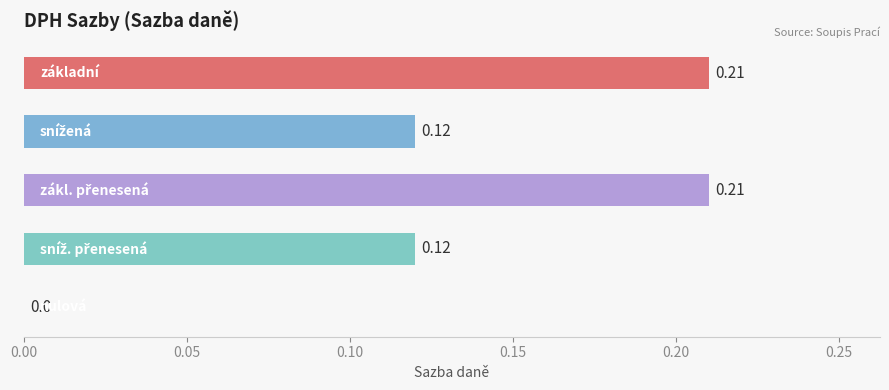

Are the bars horizontal?

Yes